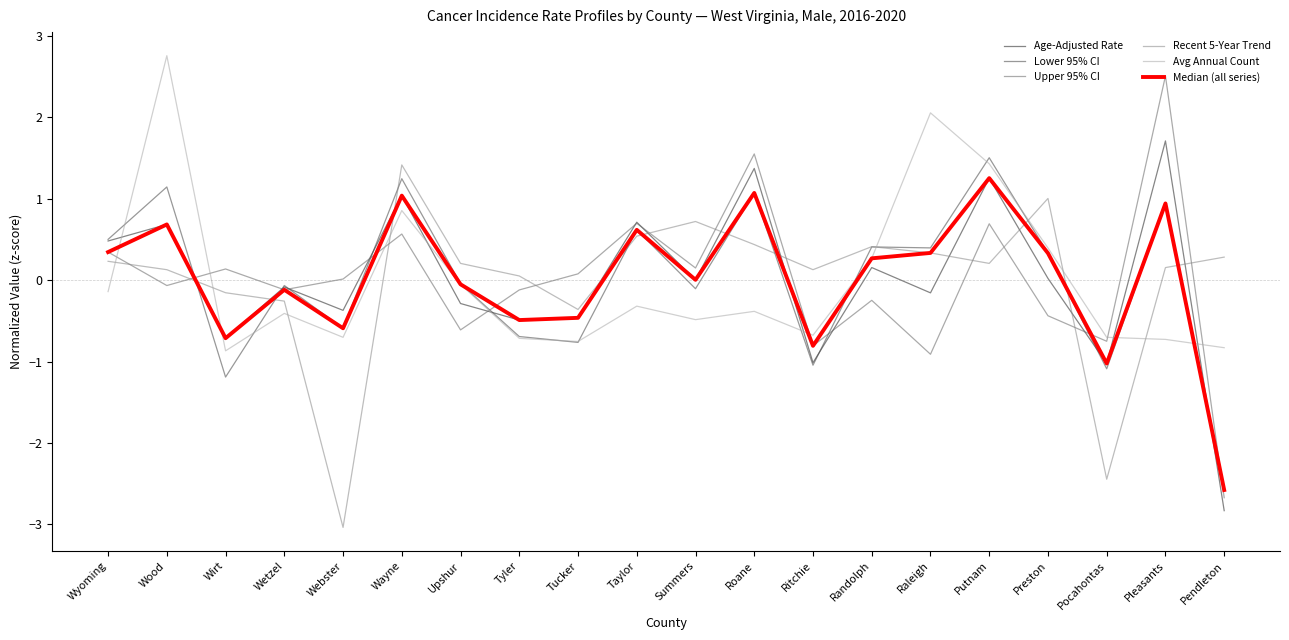

Between Taylor and Roane, which series saw the biggest shift?

Upper 95% CI